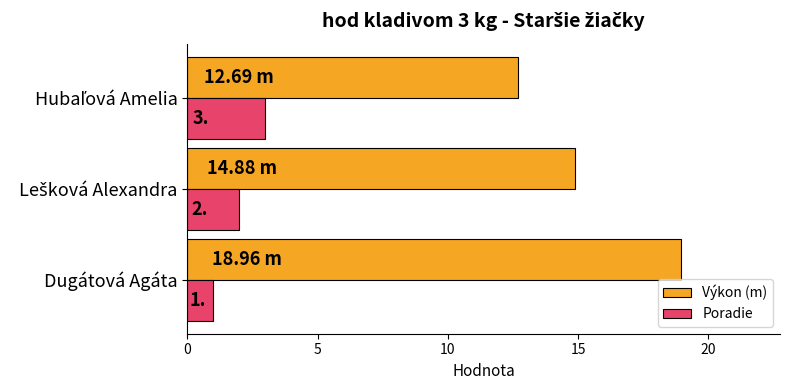

List the series in order of their overall mean, highest first.

Výkon (m), Poradie